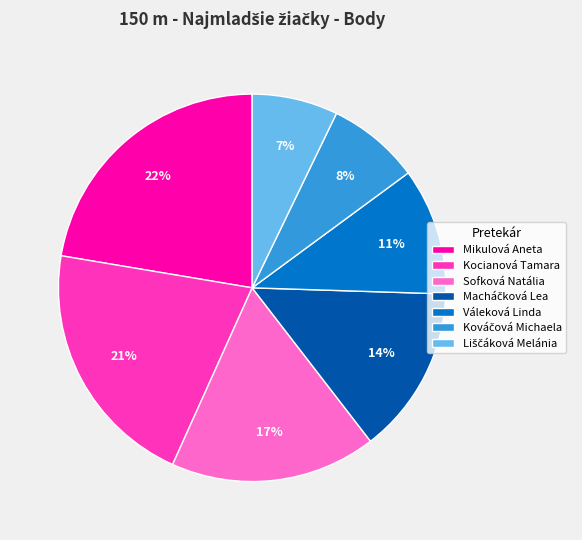

Does any single category account for the majority?

No